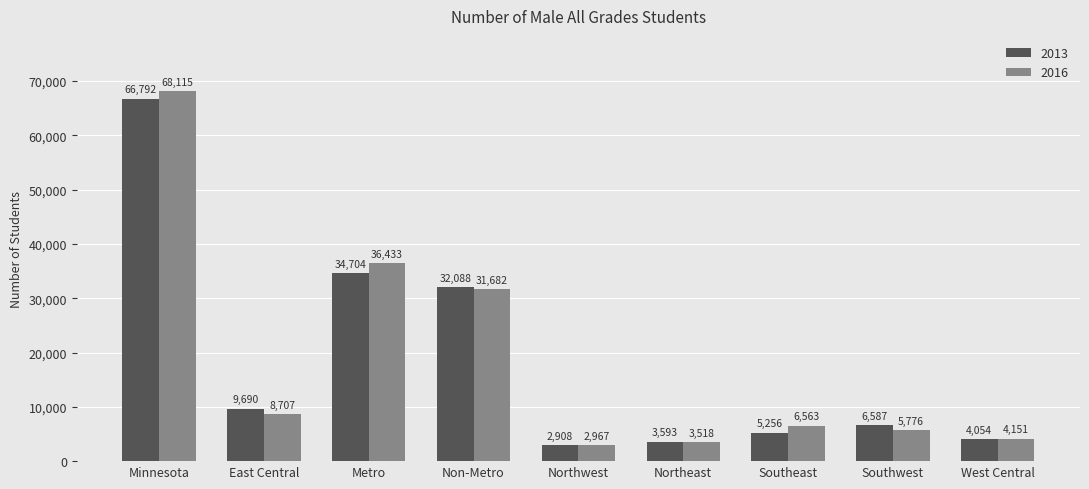

What is the minimum value shown in the chart?

2908